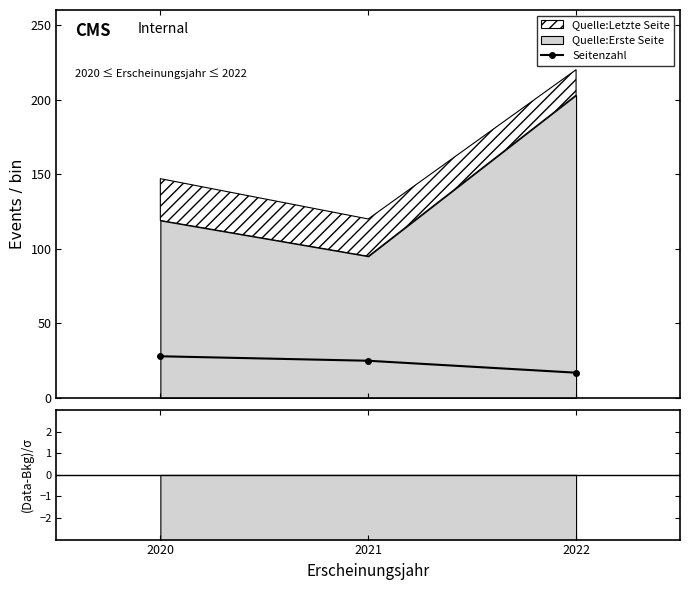

What is the sum of all values?

70